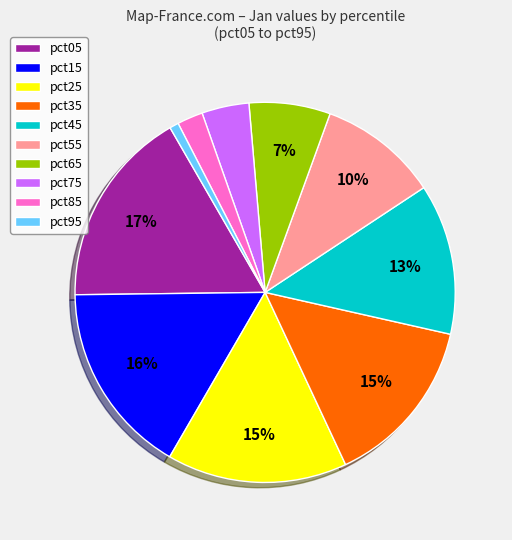

What is the smallest slice in the pie chart?

pct95